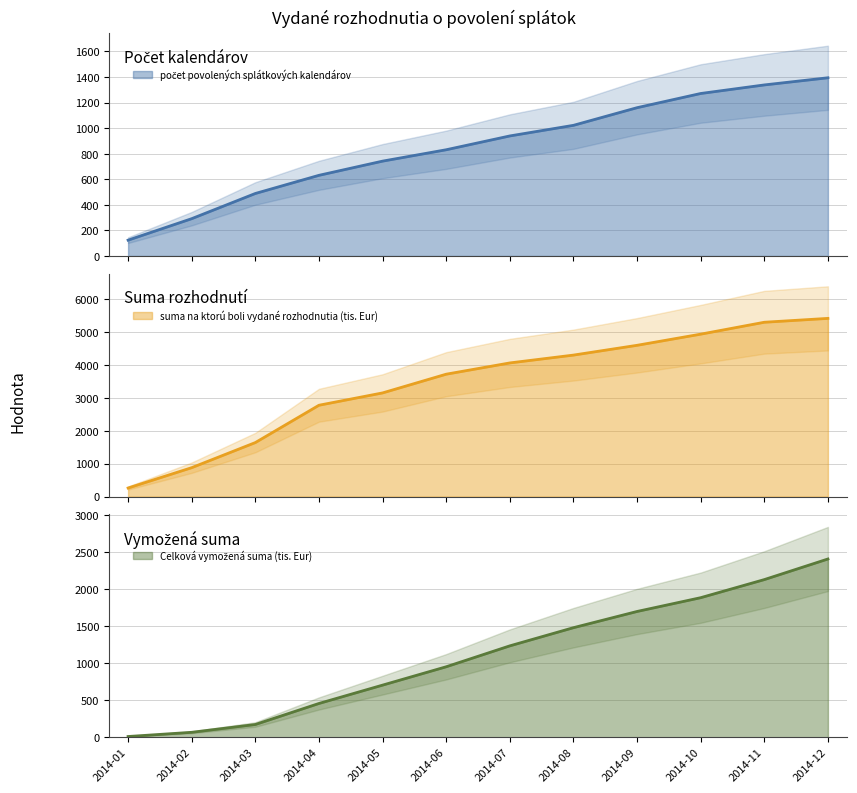

The value of Celková vymožená suma (tis. Eur) at 2014-06 is 951.3. True or false?

True